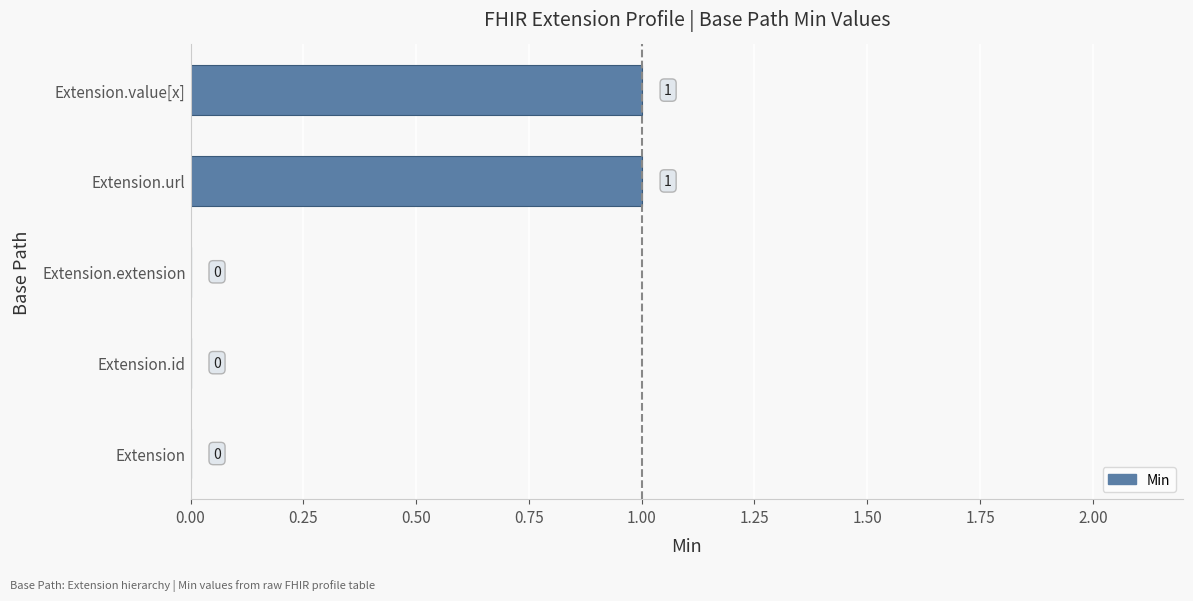

How many positive values are there?

2